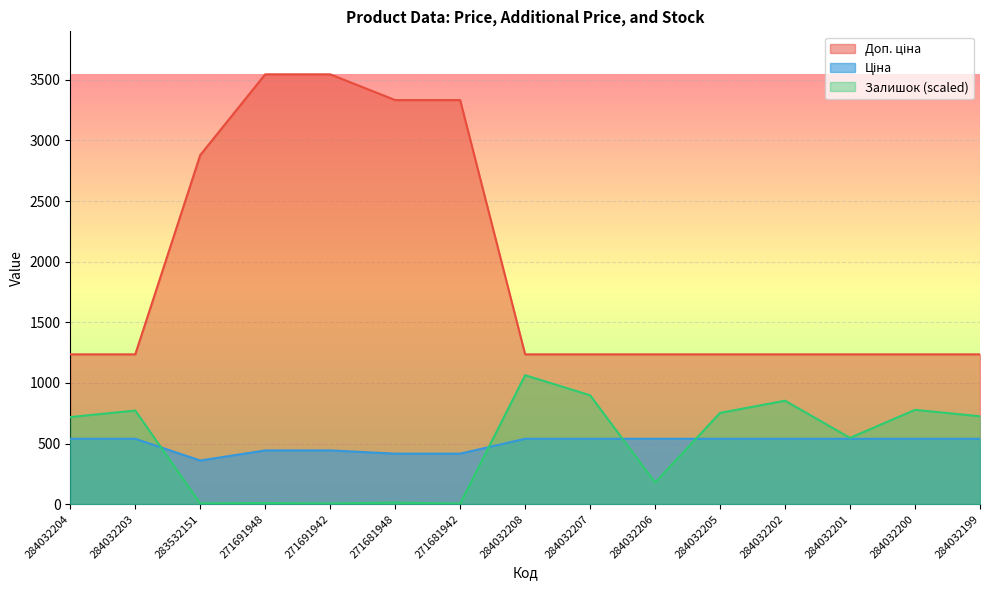

What are all the series names shown in the legend?

Ціна, Доп. ціна, Залишок